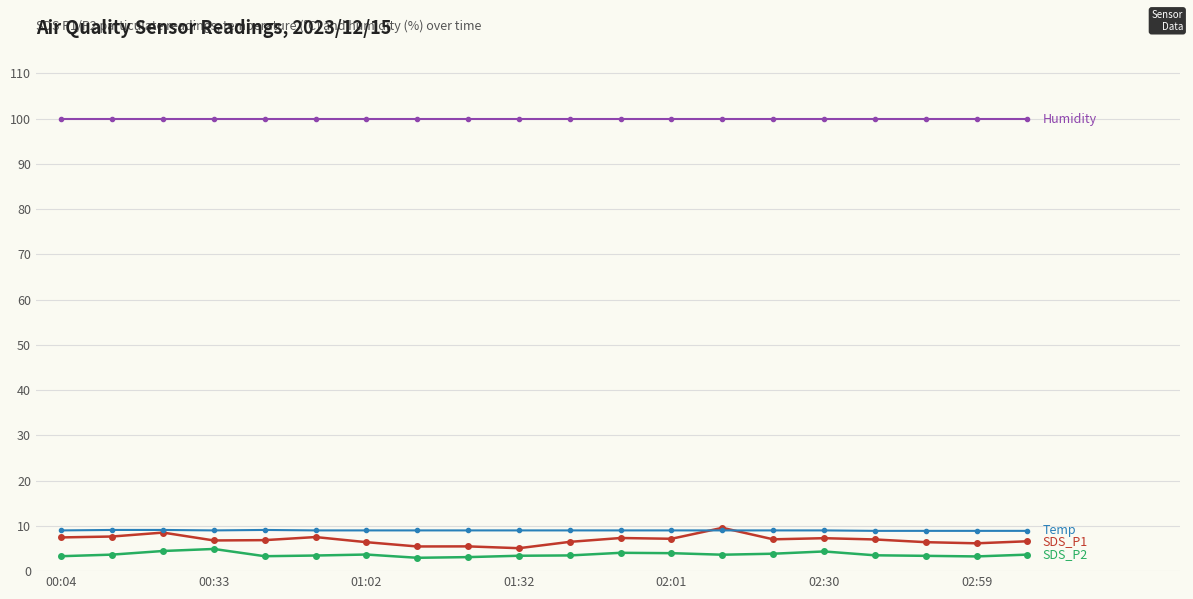

What is the minimum value shown in the chart?

3.0